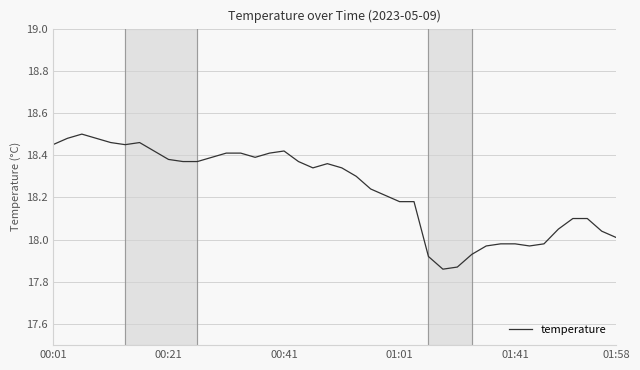

Does the chart have visible grid lines?

Yes